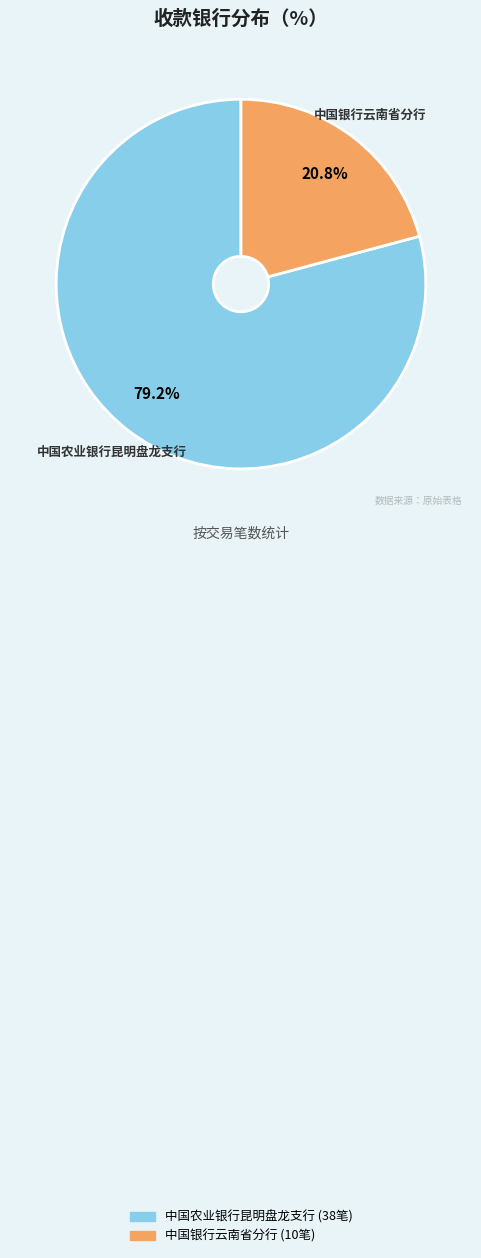

Rank the categories by value from highest to lowest.

中国农业银行昆明盘龙支行, 中国银行云南省分行